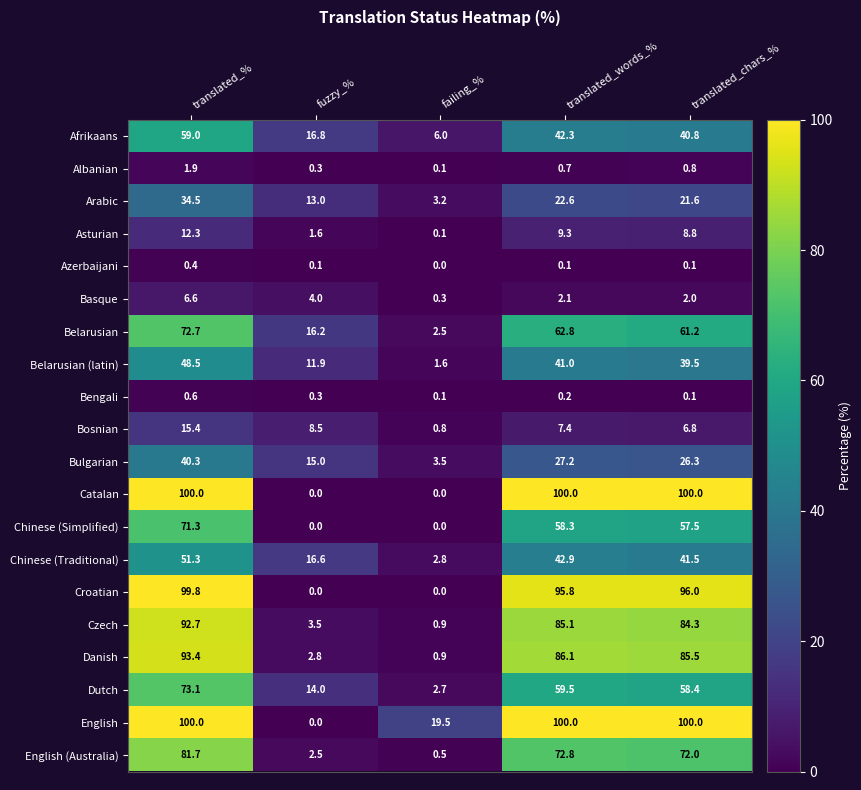

What is the total value across all series at translated_words_%?

916.2